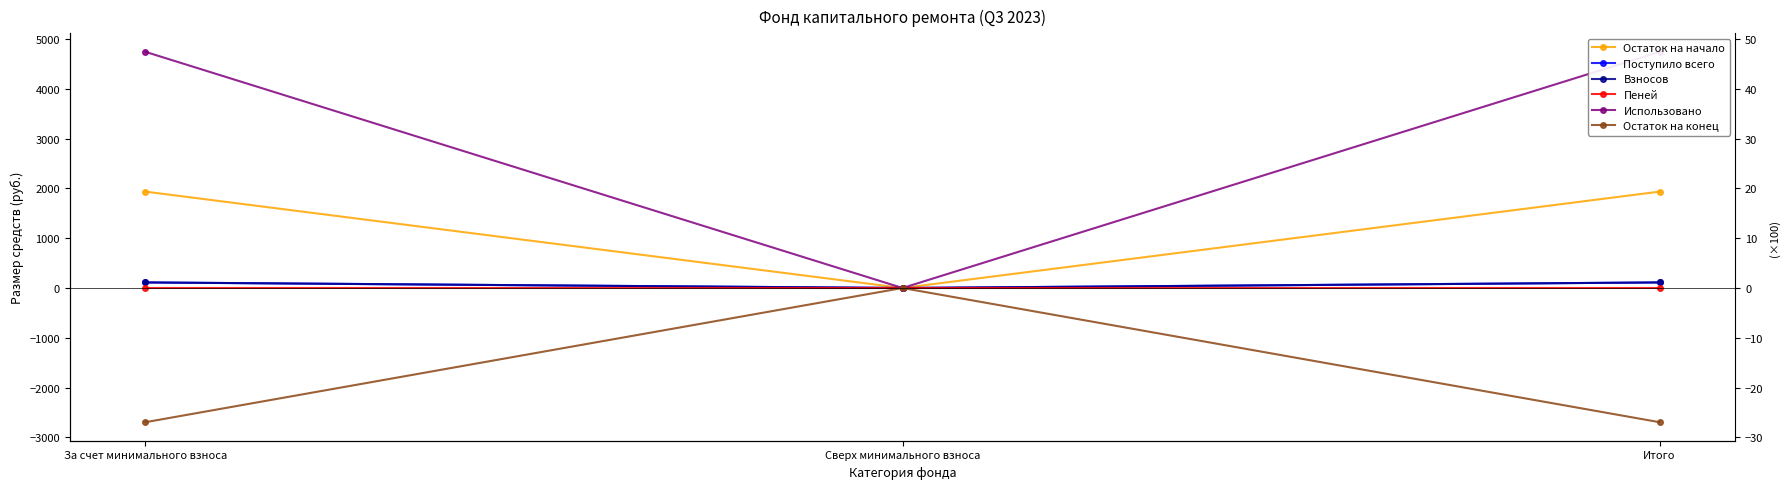

What is the average value of the Пеней series?

0.2